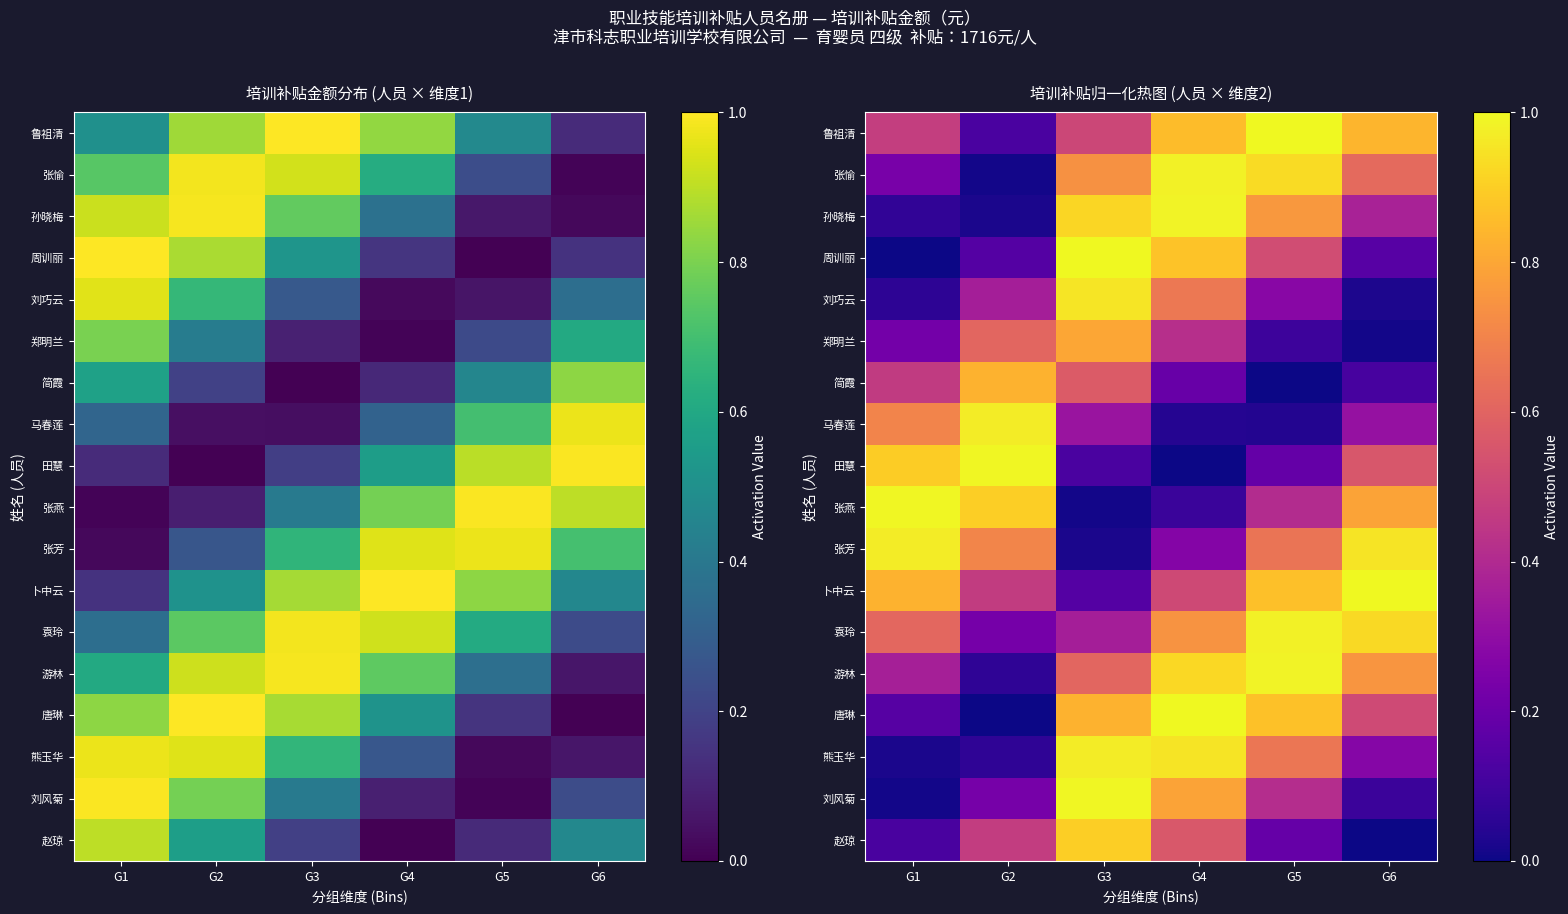

The value of 张愉 at G4 is 1.0. True or false?

True